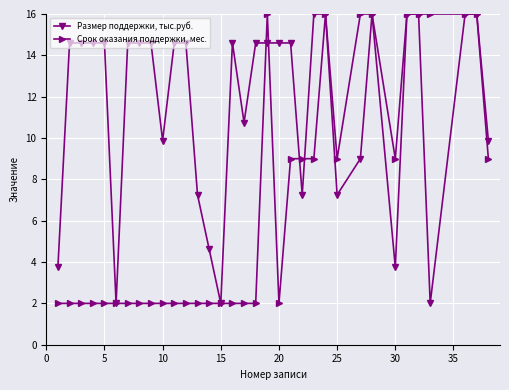

Rank the series by their average value, from highest to lowest.

Размер поддержки, тыс.руб., Срок оказания поддержки, мес.